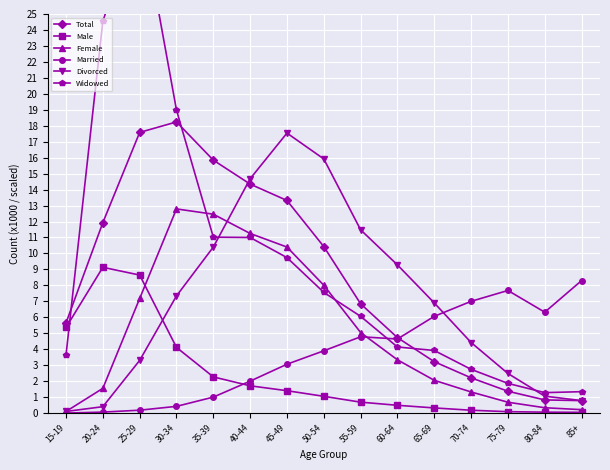

What is the value of the Total point at the 6th from the left?

14.3